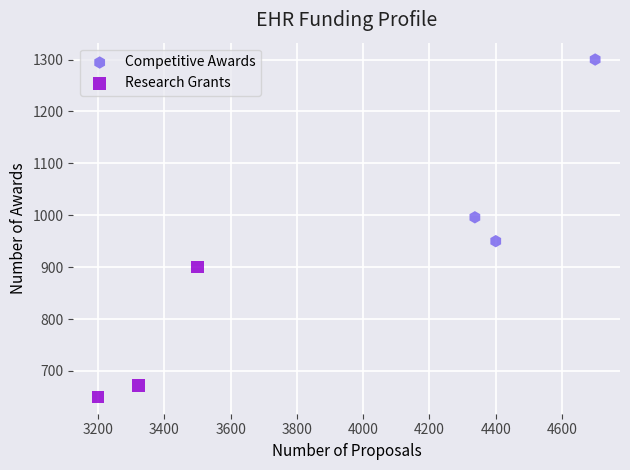

Which series reaches the maximum Y coordinate?

Competitive Awards